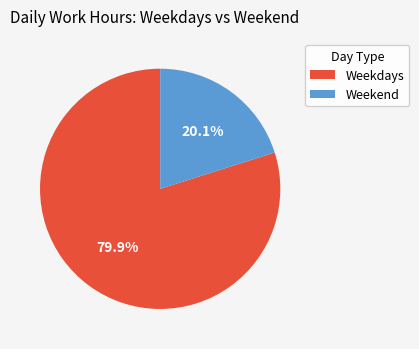

What is the majority slice?

Weekdays